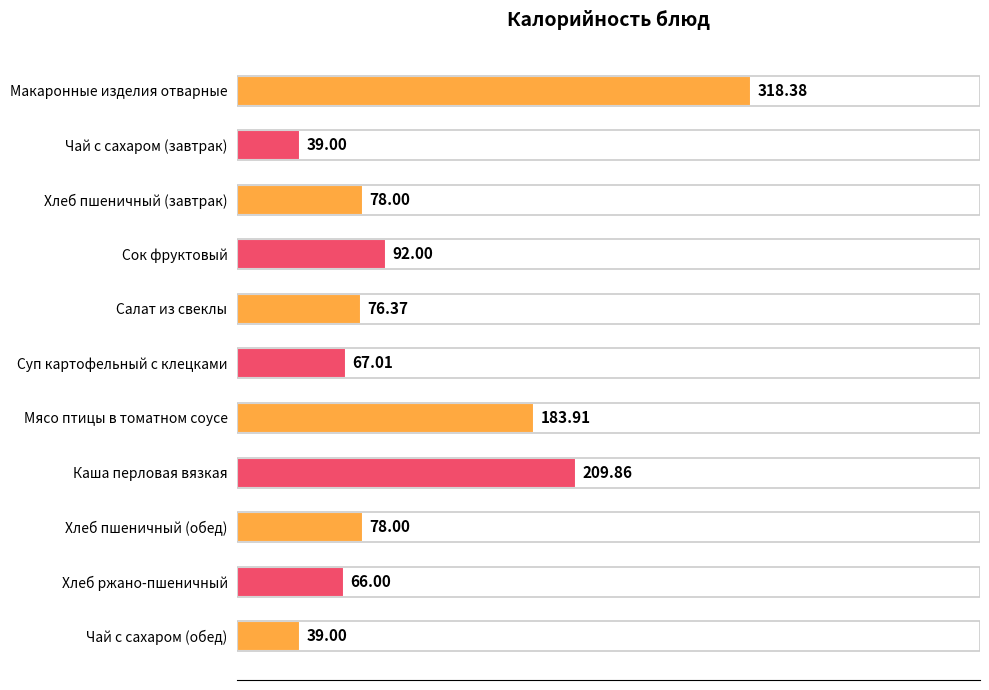

What is the ratio of the value at Суп картофельный с клецками to the value at Чай с сахаром (обед)?

1.7